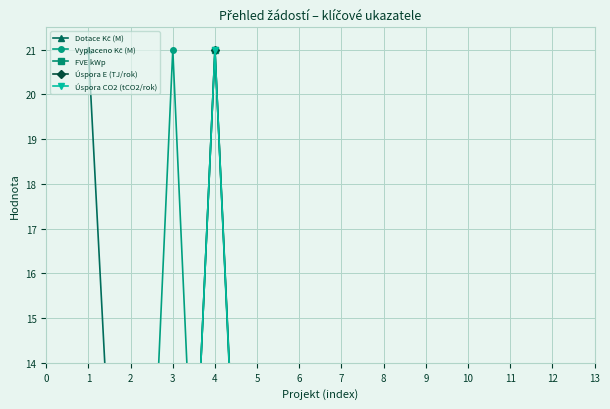

What is the sum of the FVE kWp values at 9 and 10?

0.9